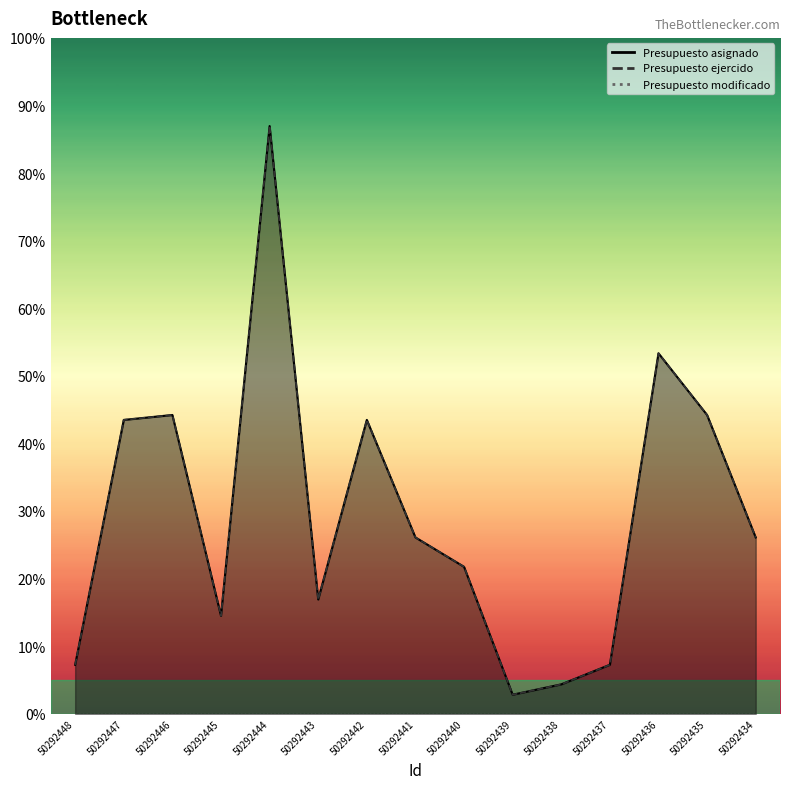

Which category has the highest value across all series?

50292444